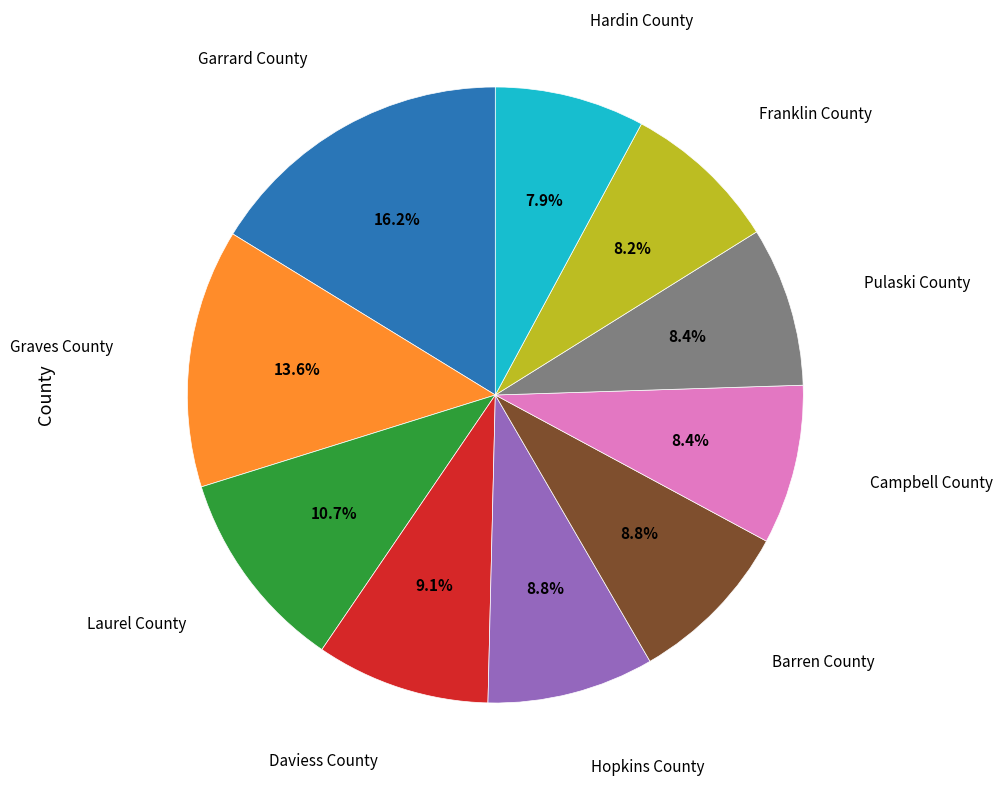

Does any single category account for the majority?

No